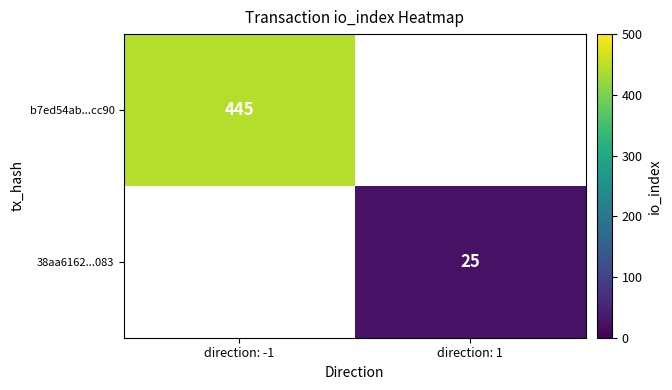

Is it true that 38aa6162...083 equals 25 at direction: 1?

True